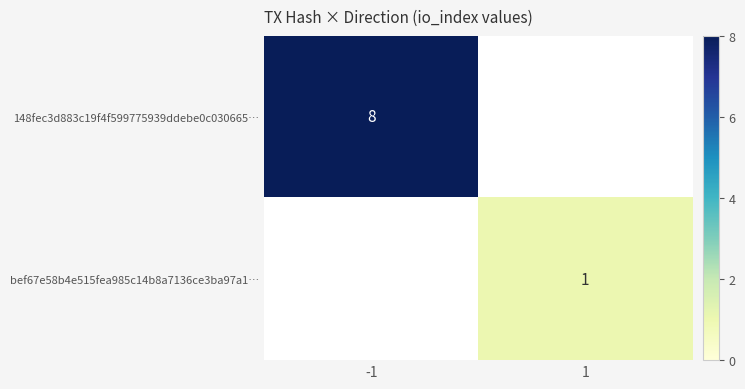

Is it true that bef67e58b4e515fea985c14b8a7136ce3ba97a1… equals 1 at 1?

True